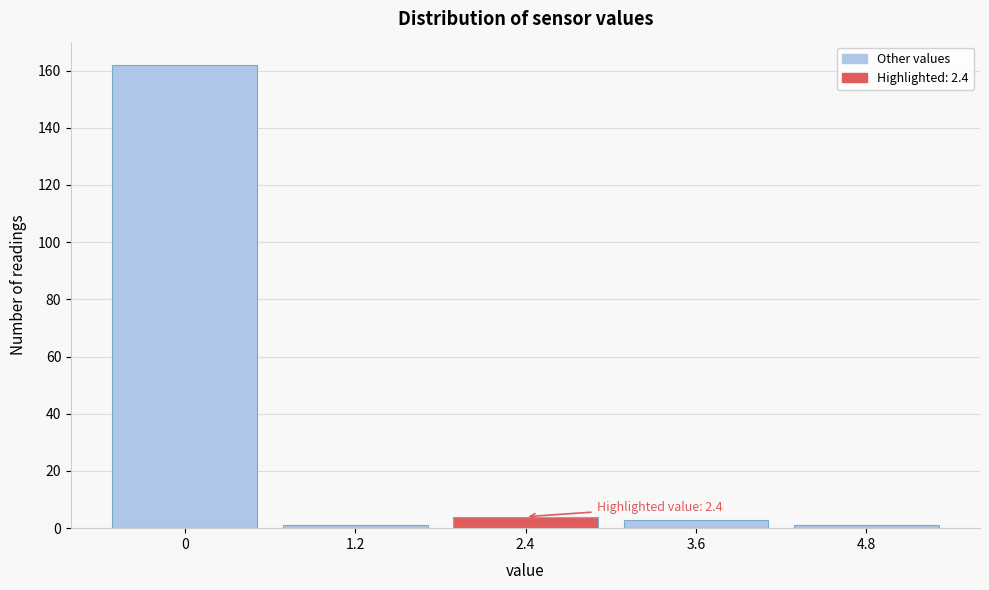

Which range on the x-axis has the tallest bar?

-0.6 to 0.6